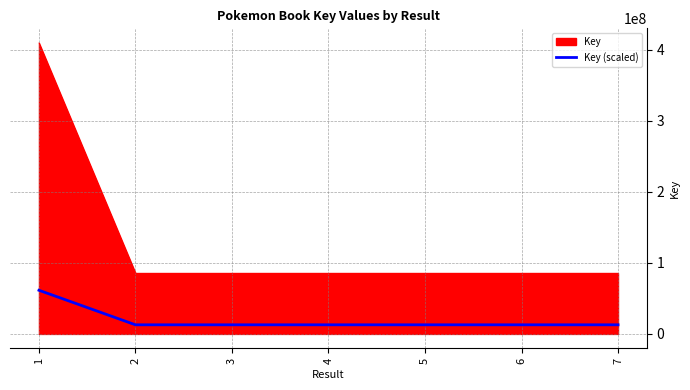

What is the highest value of the Key (scaled) series?

61397082.0